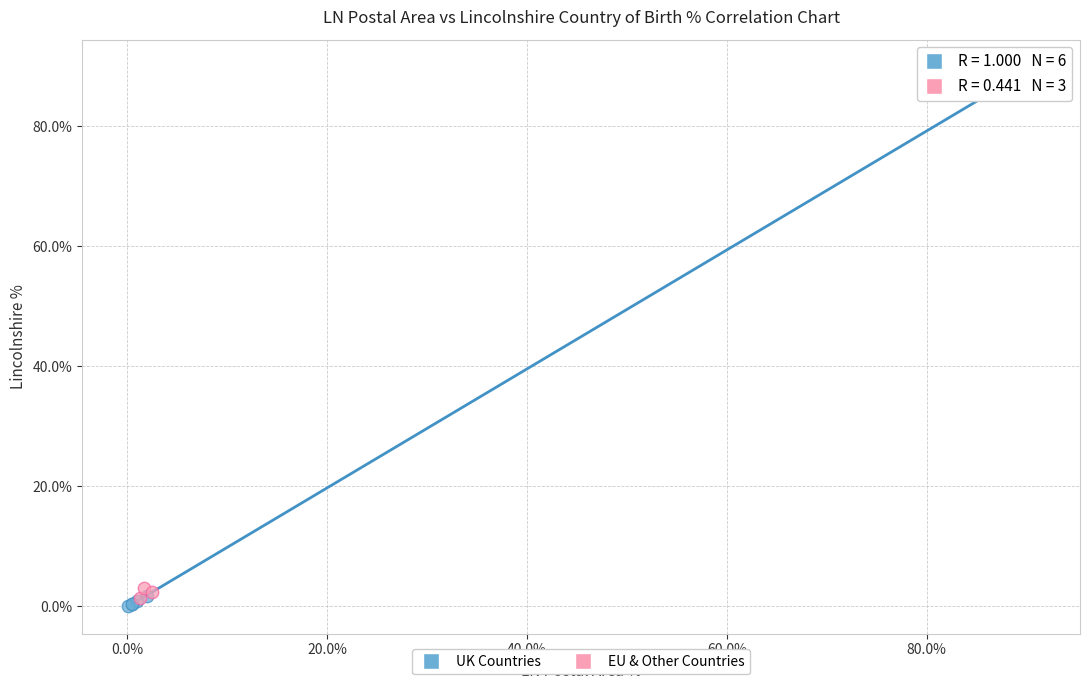

What are all the series names shown in the legend?

UK Countries, EU & Other Countries